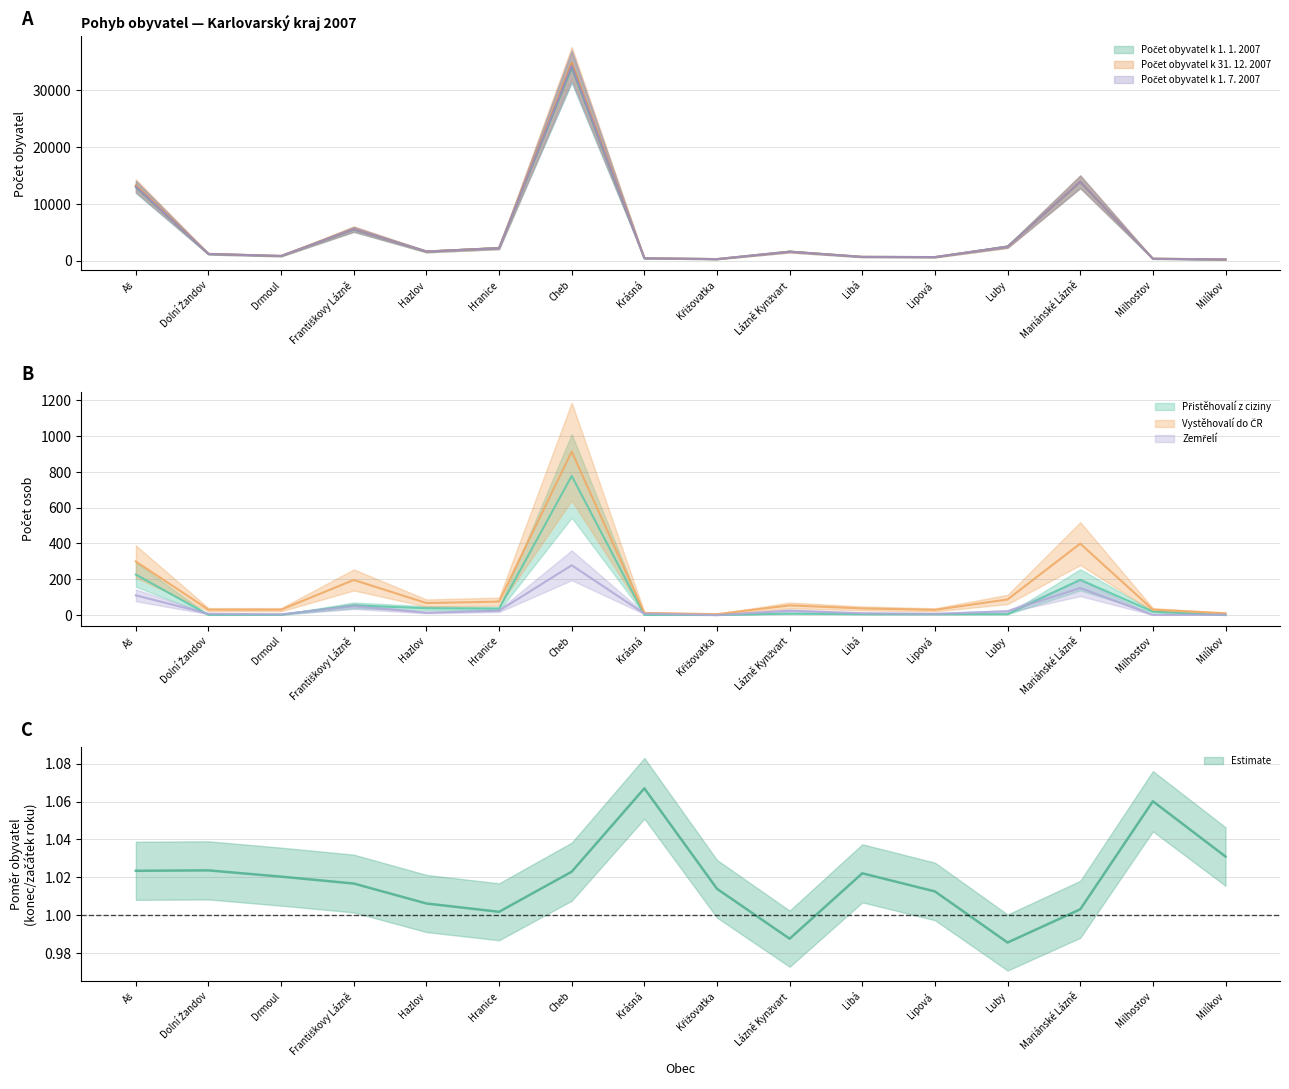

Reading right to left, transcribe all the data shown in this chart.

Počet obyvatel k 1. 1. 2007: 226	349	13872	2496	637	678	1612	287	433	34036	2228	1617	5500	835	1183	12957
Počet obyvatel k 31. 12. 2007: 233	370	13915	2460	645	693	1592	291	462	34818	2232	1627	5592	852	1211	13261
Počet obyvatel k 1. 7. 2007: 230	349	13908	2472	649	684	1596	289	443	34323	2220	1625	5548	846	1196	13039
Přistěhovalí z ciziny: 0	19	197	5	5	5	8	1	1	777	35	38	54	2	1	226
Vystěhovalí do ČR: 10	30	399	87	29	37	54	5	12	913	75	67	196	30	30	299
Zemřelí: 2	1	151	21	7	10	24	0	8	278	24	13	49	4	7	110